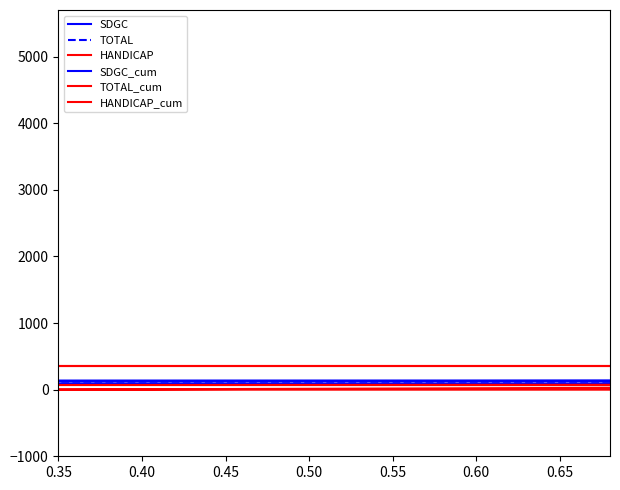

How many intersections are there between TOTAL and SDGC_cum?

1